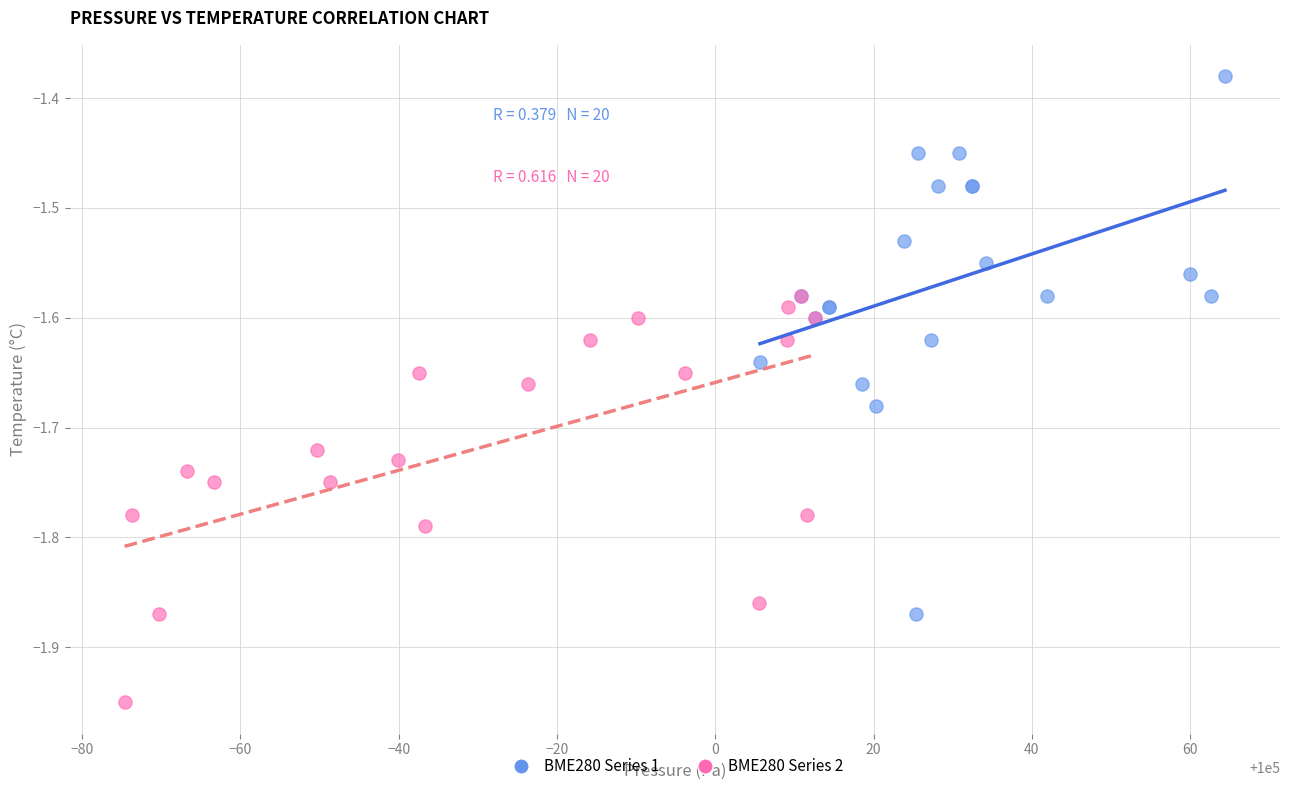

Which series reaches the maximum Y coordinate?

BME280 Series 1